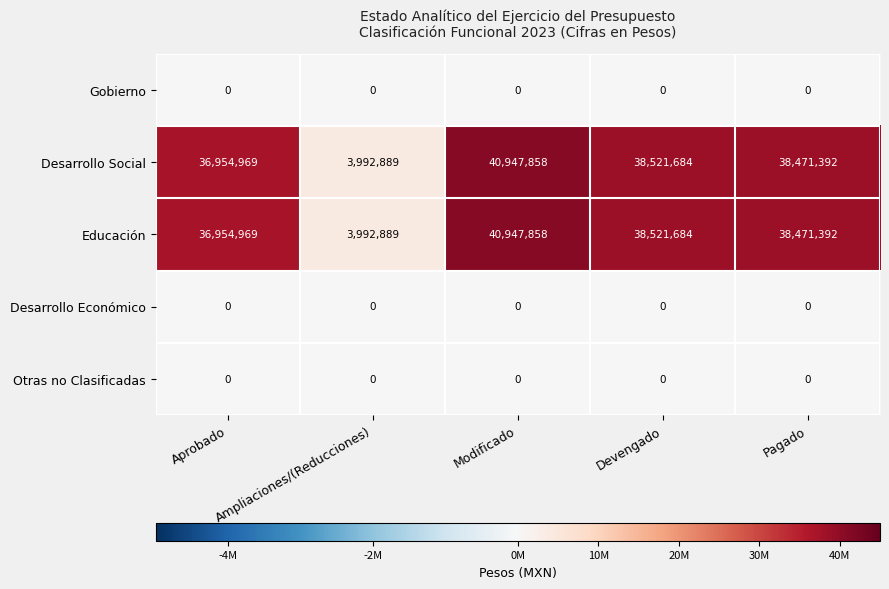

Is the value of Desarrollo Social at Ampliaciones/(Reducciones) greater than the value of Gobierno at Aprobado?

Yes